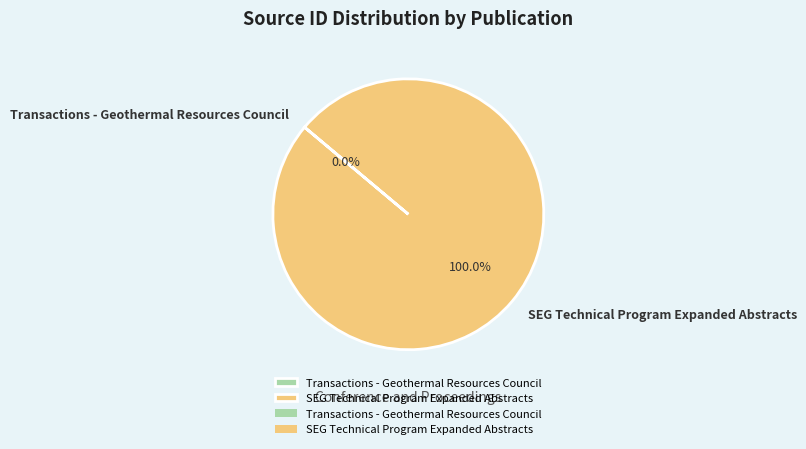

Does SEG Technical Program Expanded Abstracts account for over 50% of the chart?

Yes